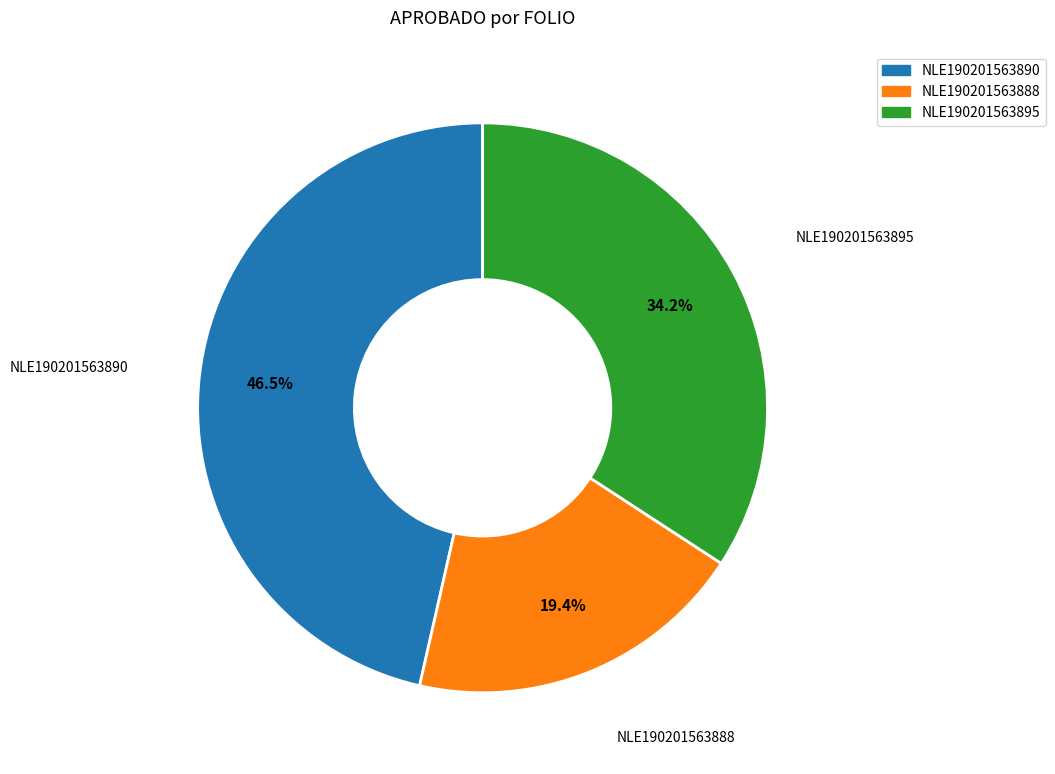

What is the ratio of the value at NLE190201563895 to the value at NLE190201563890?

0.7